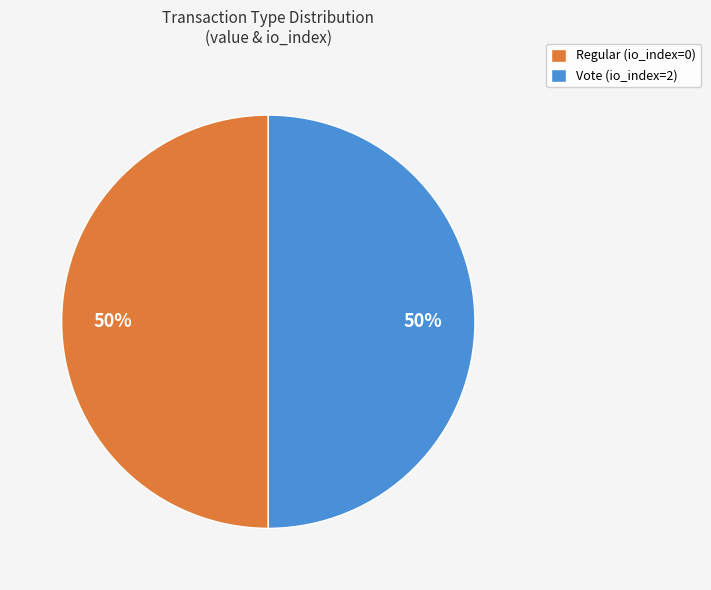

To the nearest percent, what is the difference between the Vote (io_index=2) and Regular (io_index=0) slice percentages?

0%